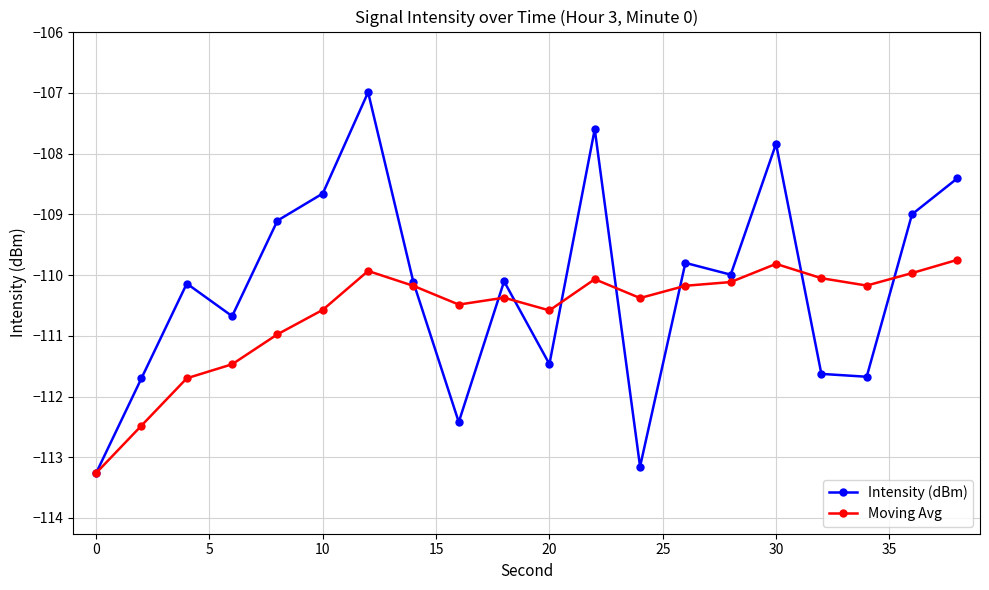

Which series has the largest total across all categories?

Intensity (dBm)